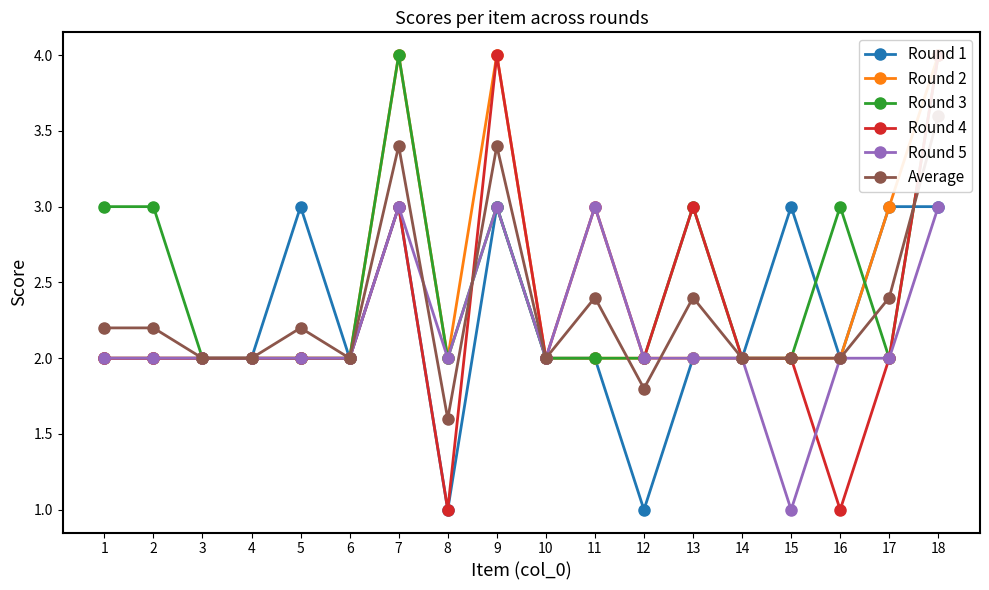

How many interior local peaks does the Round 1 series have?

4